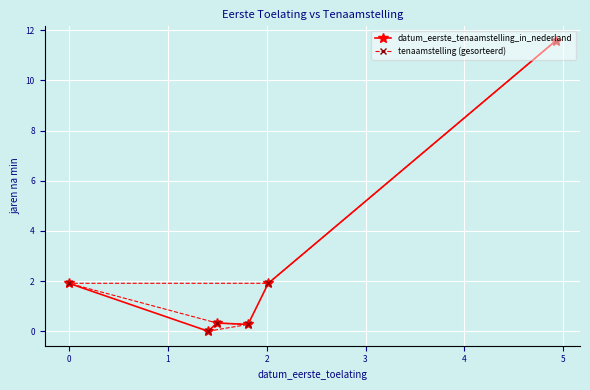

What is the maximum value for datum_eerste_tenaamstelling_in_nederland?

11.6